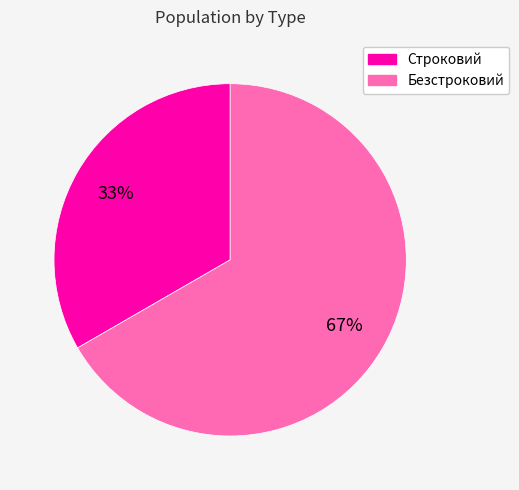

Which slice represents more than half of the pie?

Безстроковий